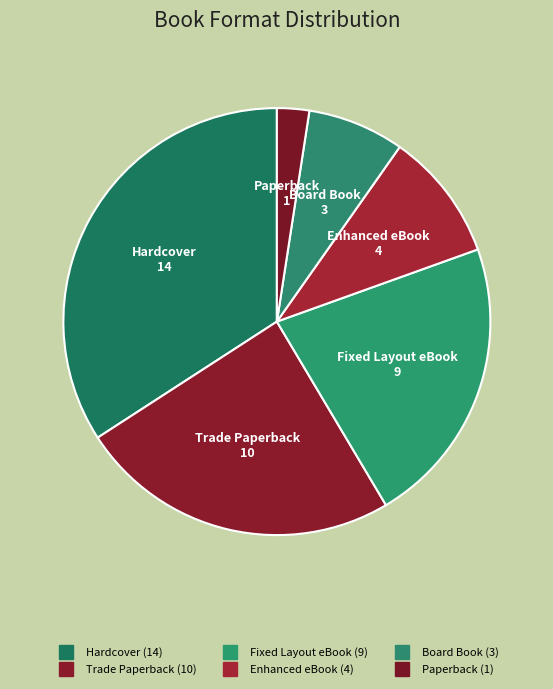

How many slices are in this pie chart?

6